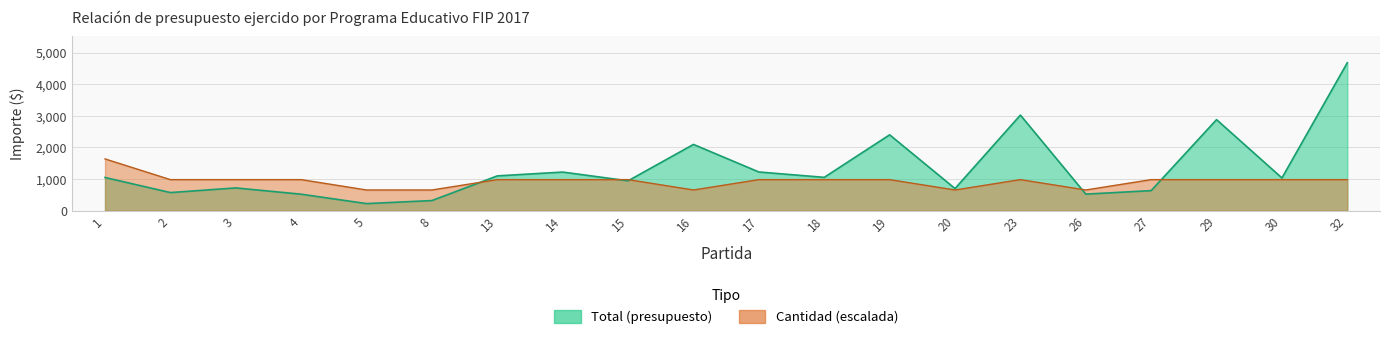

Which series has the widest spread of values?

TOTAL